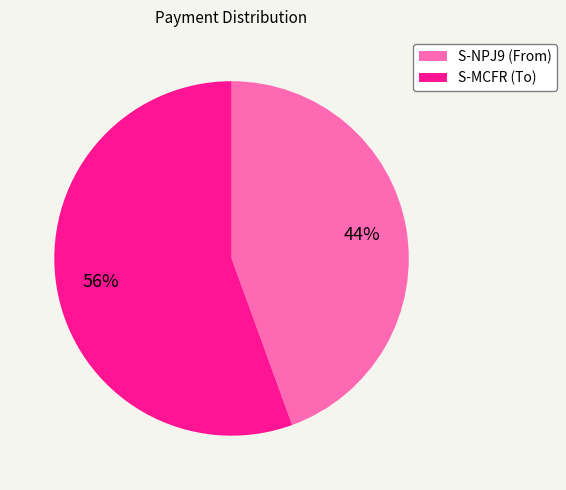

What is the largest slice in the pie chart?

S-MCFR (To)